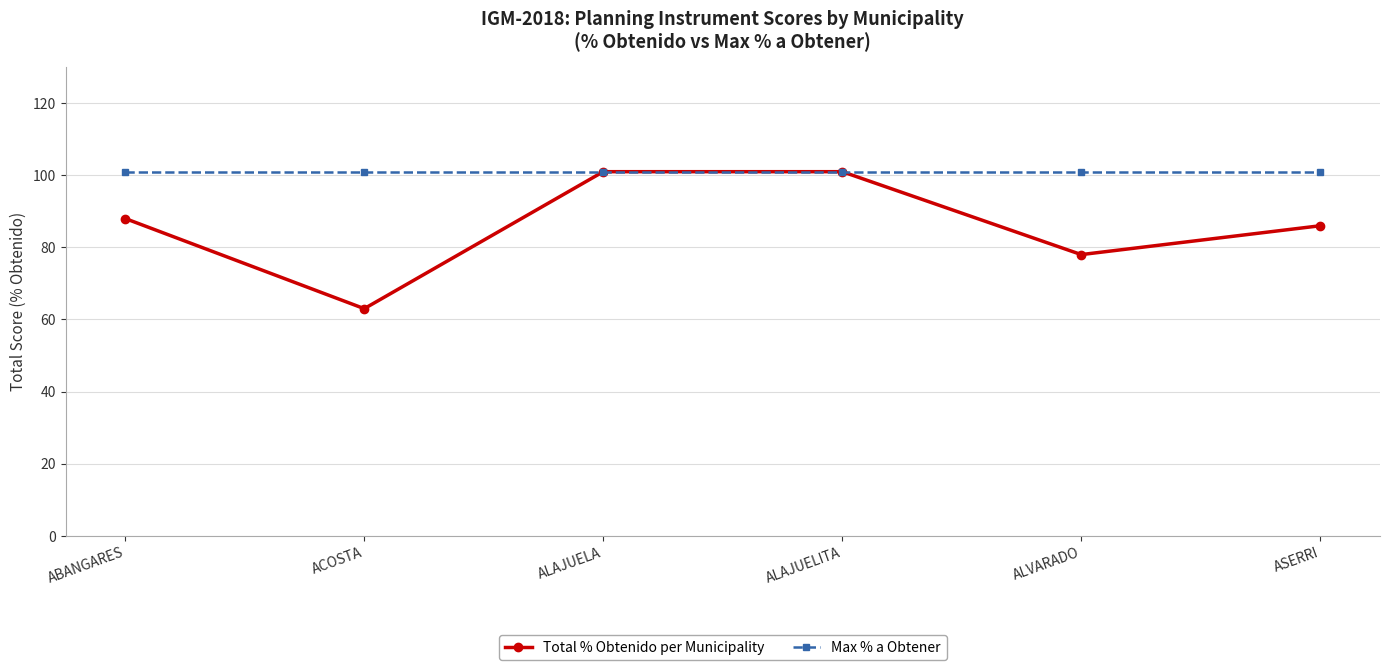

What is the total value across all series at ALAJUELITA?

202